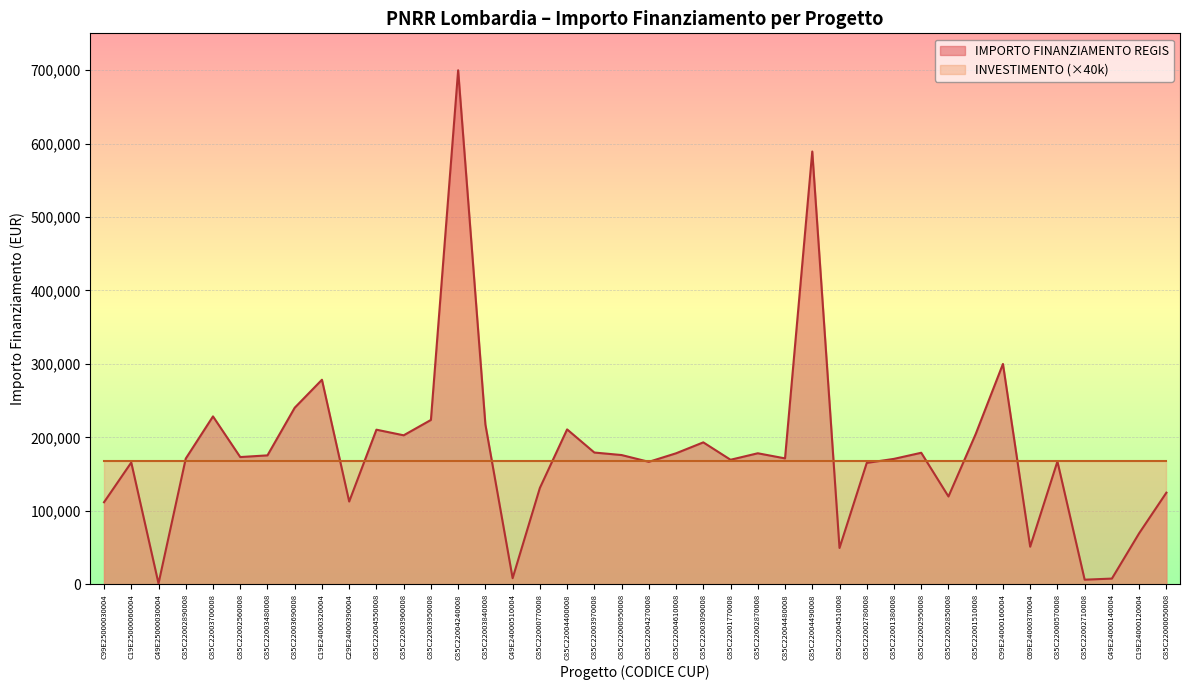

How many lines are shown in the chart?

2